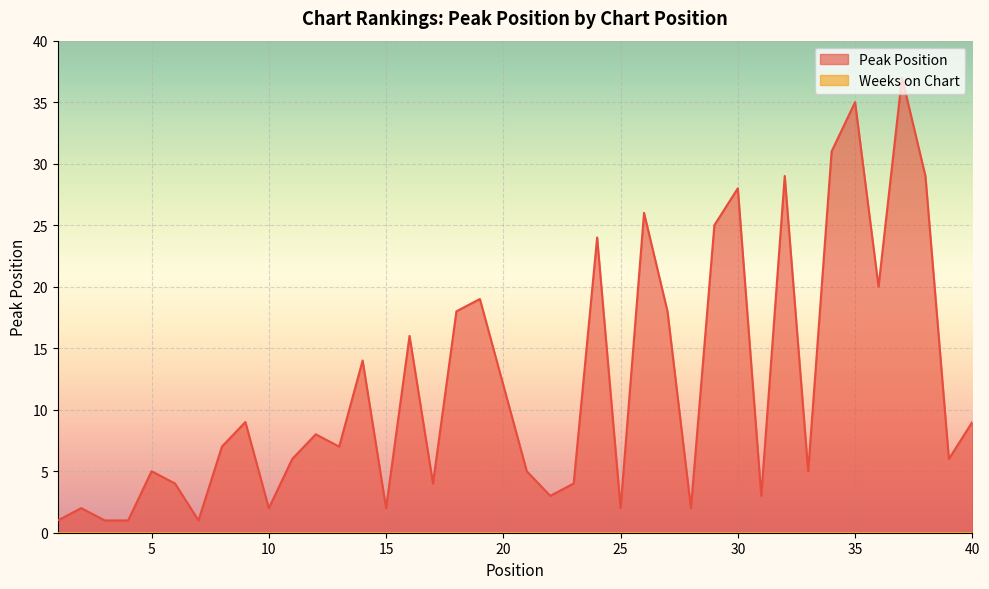

The chart shows a value of 2 at 28. True or false?

True